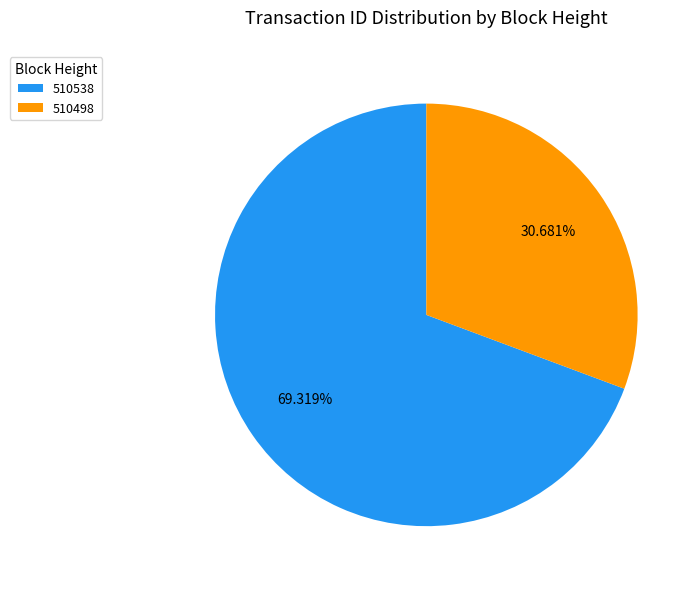

True or false: 510538 accounts for 69% of the total.

True